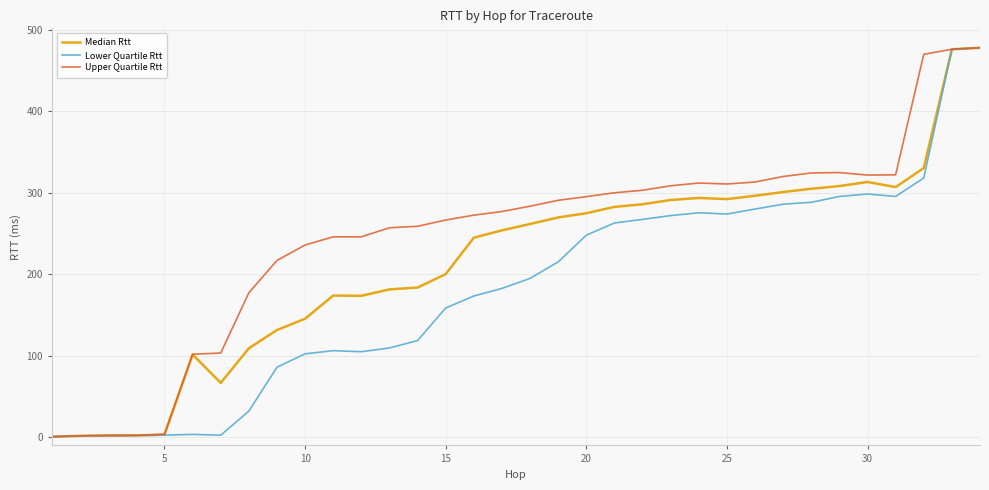

Which series has the largest total across all categories?

Upper Quartile Rtt